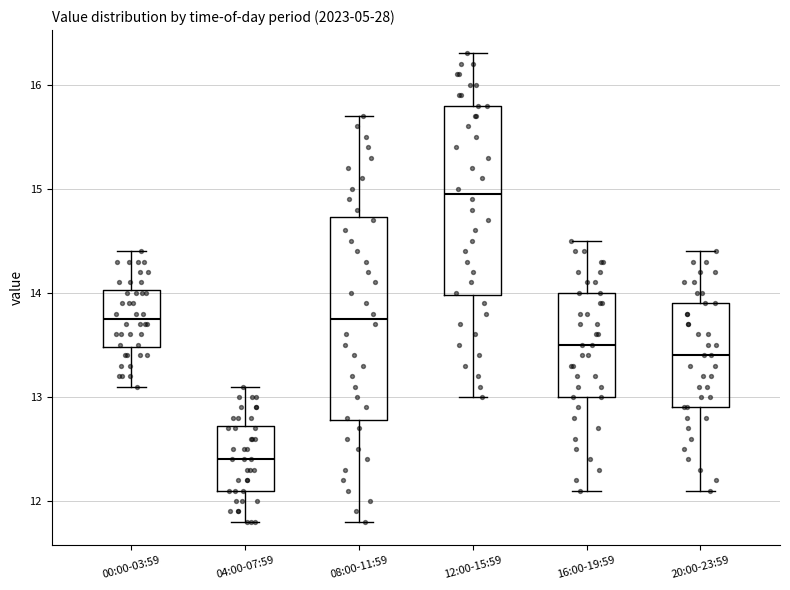

Which box is the tallest, from its lower edge to its upper edge?

08:00-11:59